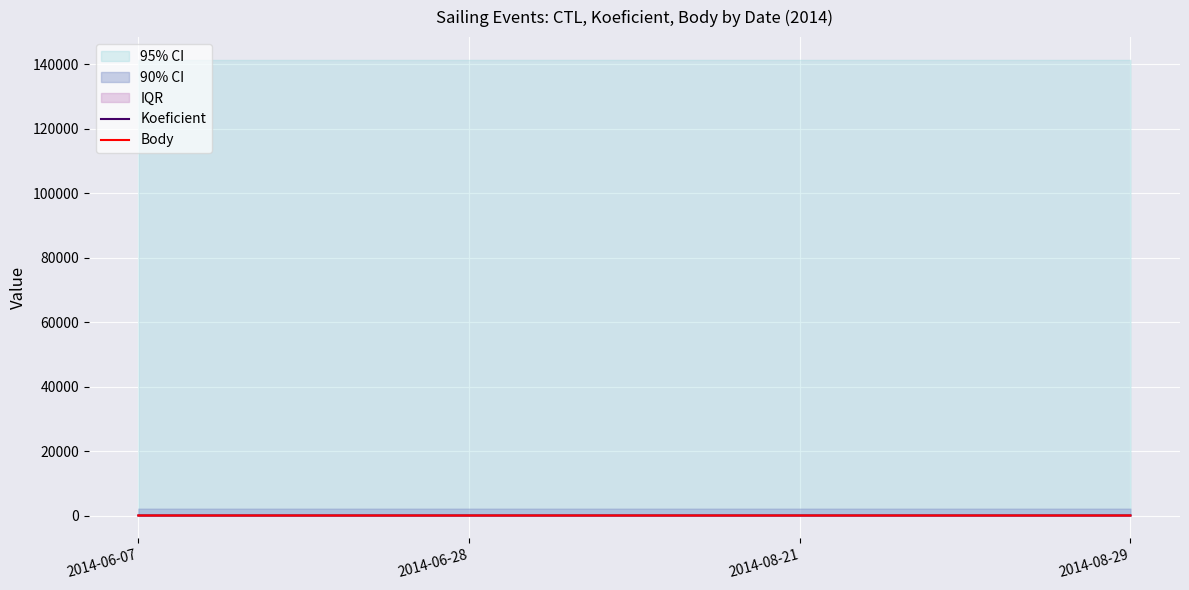

At how many categories does at least one series exceed 4?

2